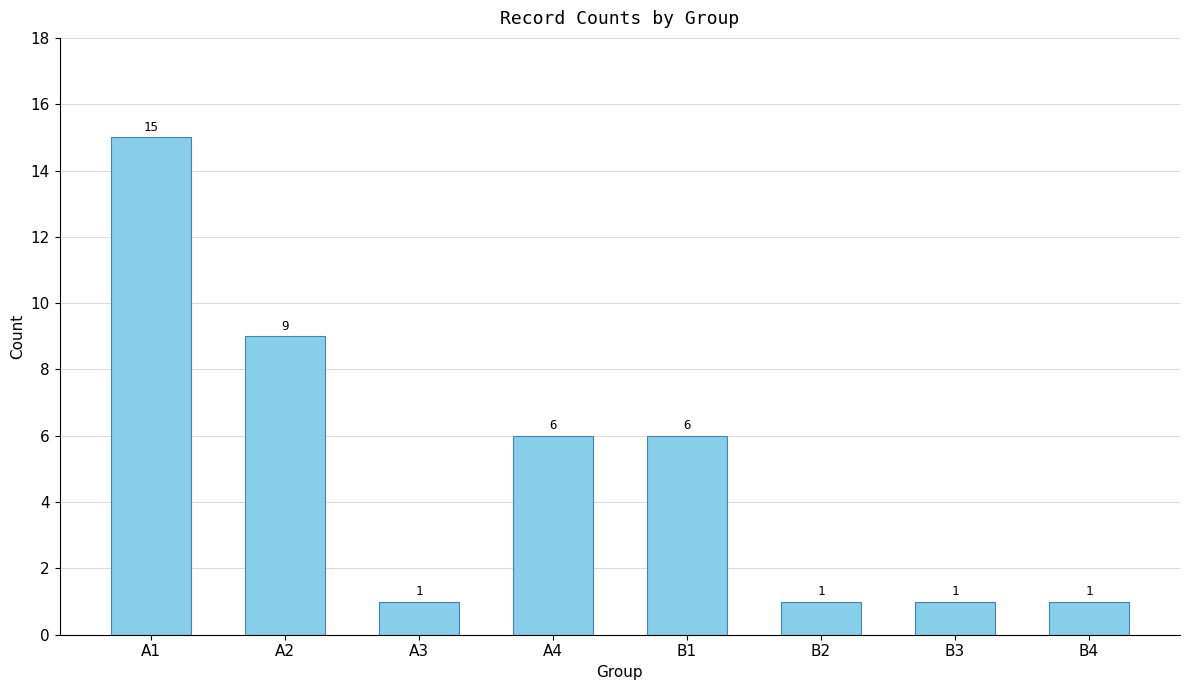

What is the label of the 6th bar from the right?

A3